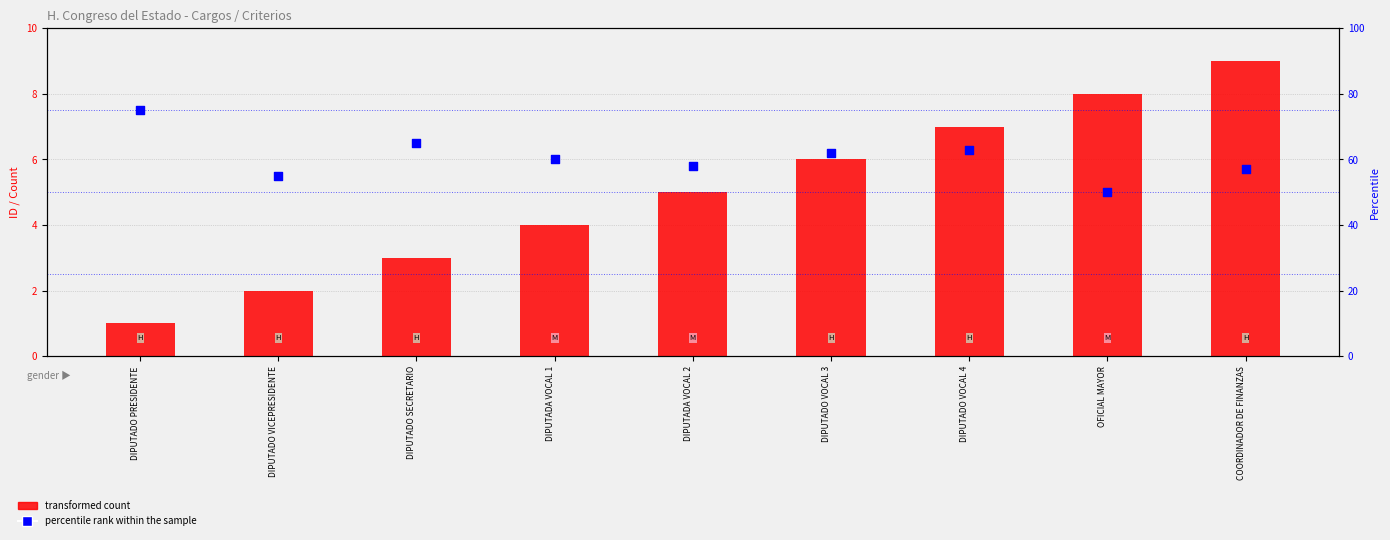

Which series contains the highest Y value?

percentile rank within the sample